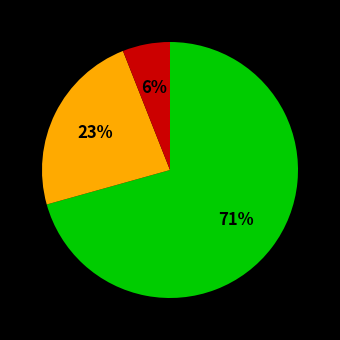

Count the number of slices in the pie.

3